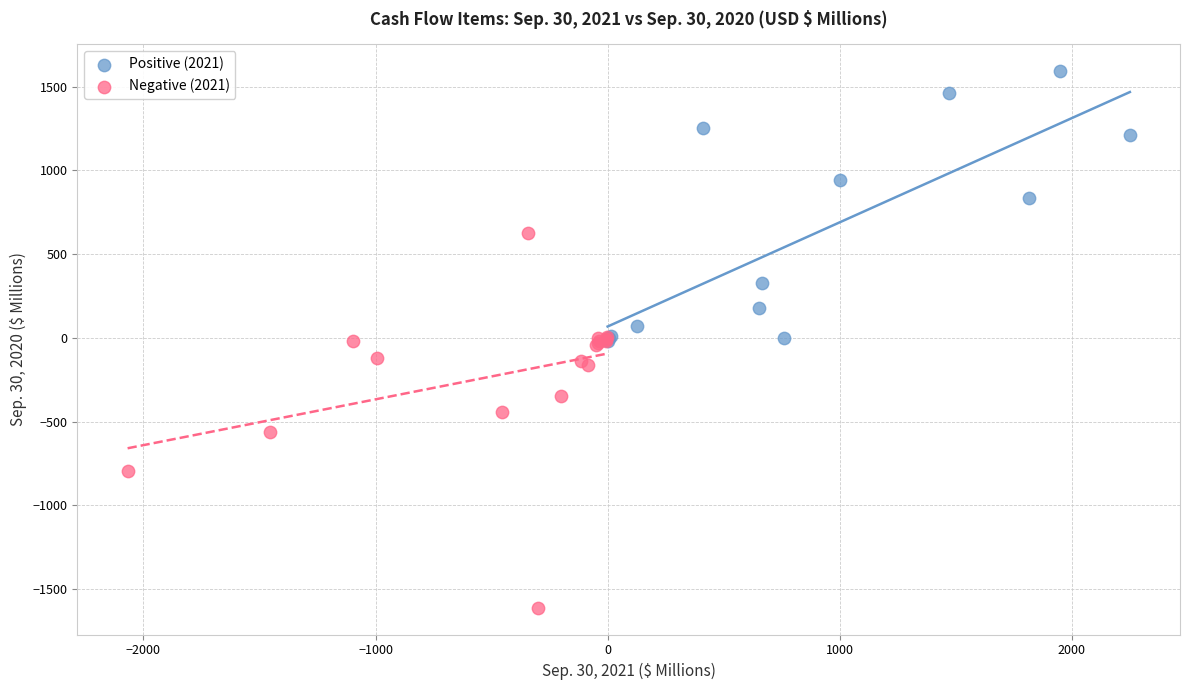

Which series has the widest spread of Y values?

Negative (2021)